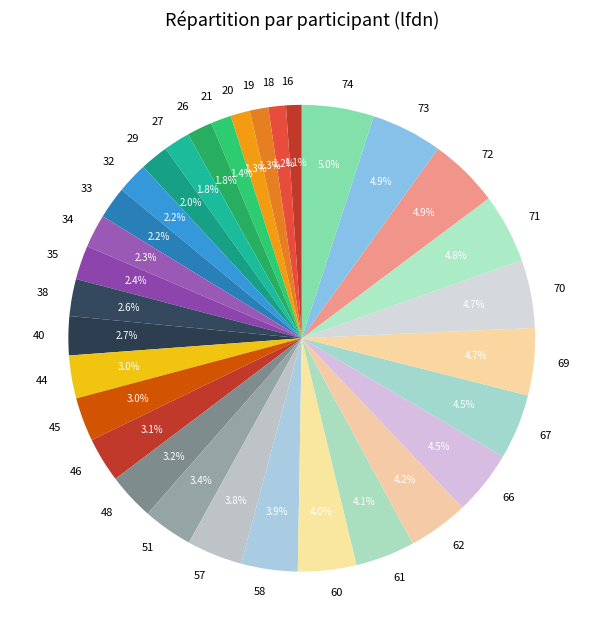

Between 34 and 69, which is larger?

69